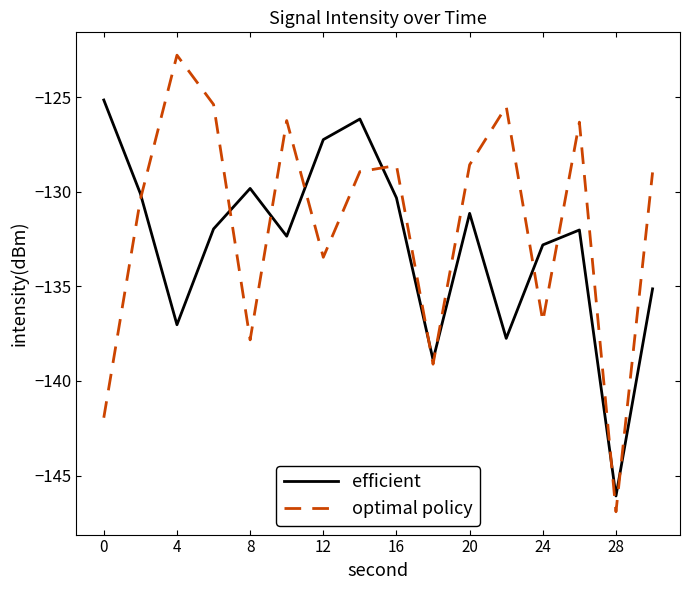

After their last crossing, which series has the higher values: optimal policy or efficient?

optimal policy